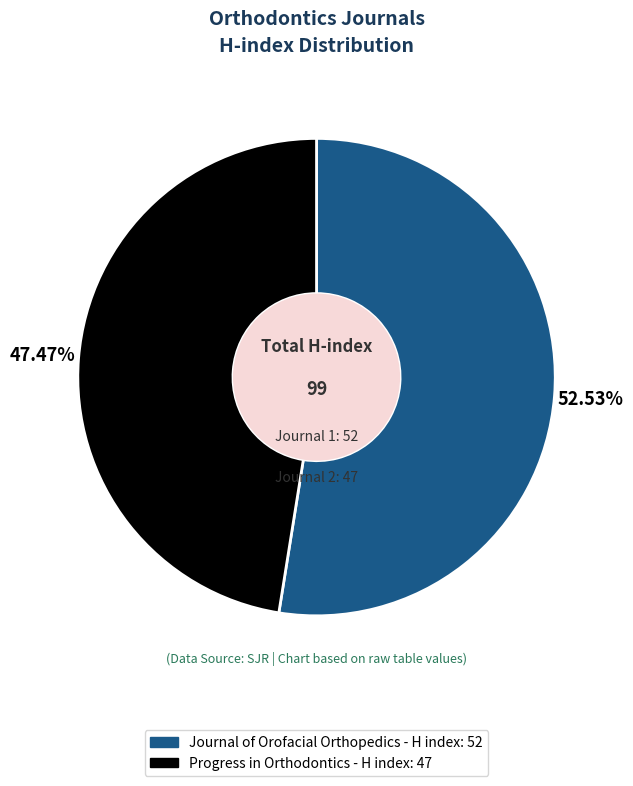

To the nearest percent, what is the difference between the largest and smallest slice percentages?

5%